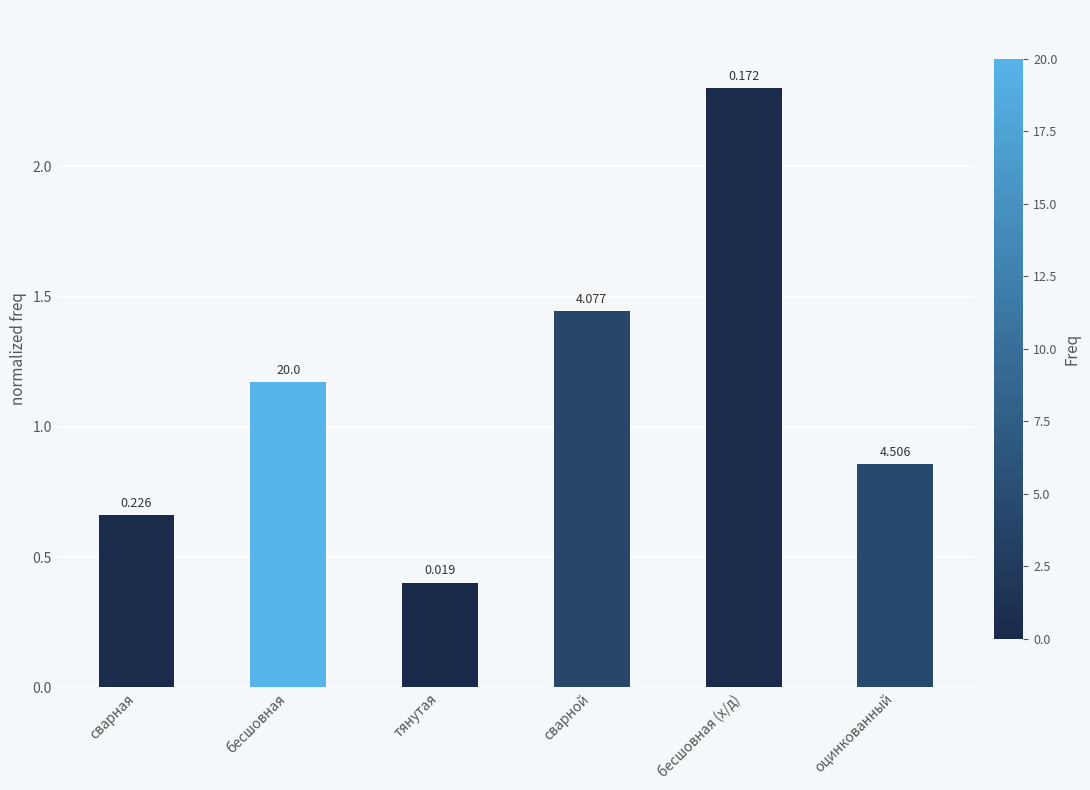

Rank the categories by value from highest to lowest.

бесшовная (х/д), сварной, бесшовная, оцинкованный, сварная, тянутая